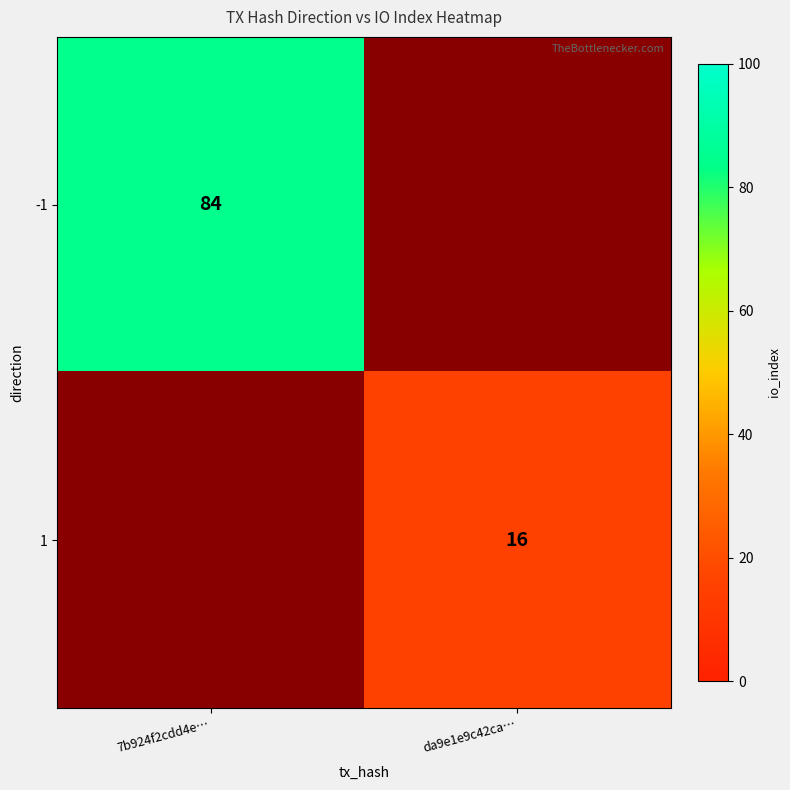

Between da9e1e9c42ca… and 7b924f2cdd4e…, which is larger?

7b924f2cdd4e…